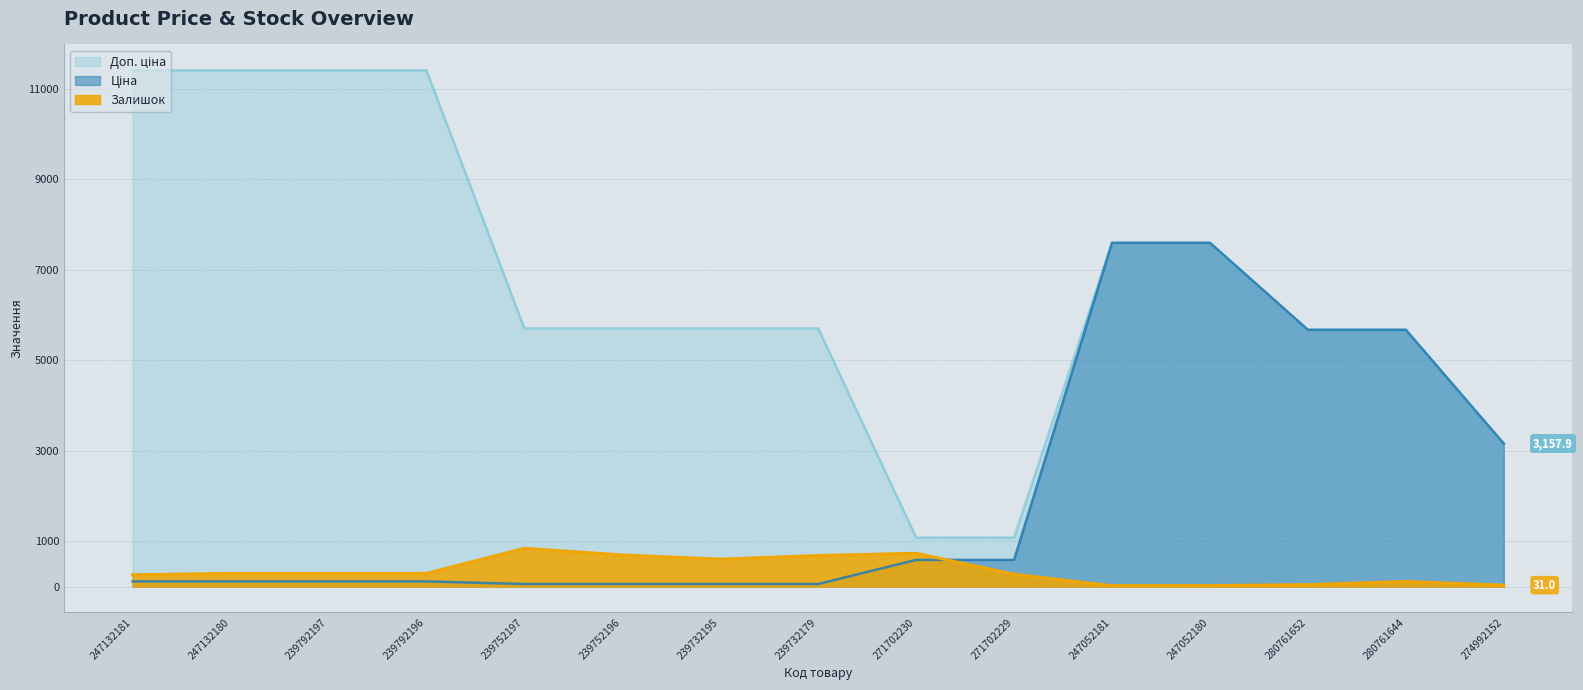

How many data points in Доп. ціна are above 5705?

6